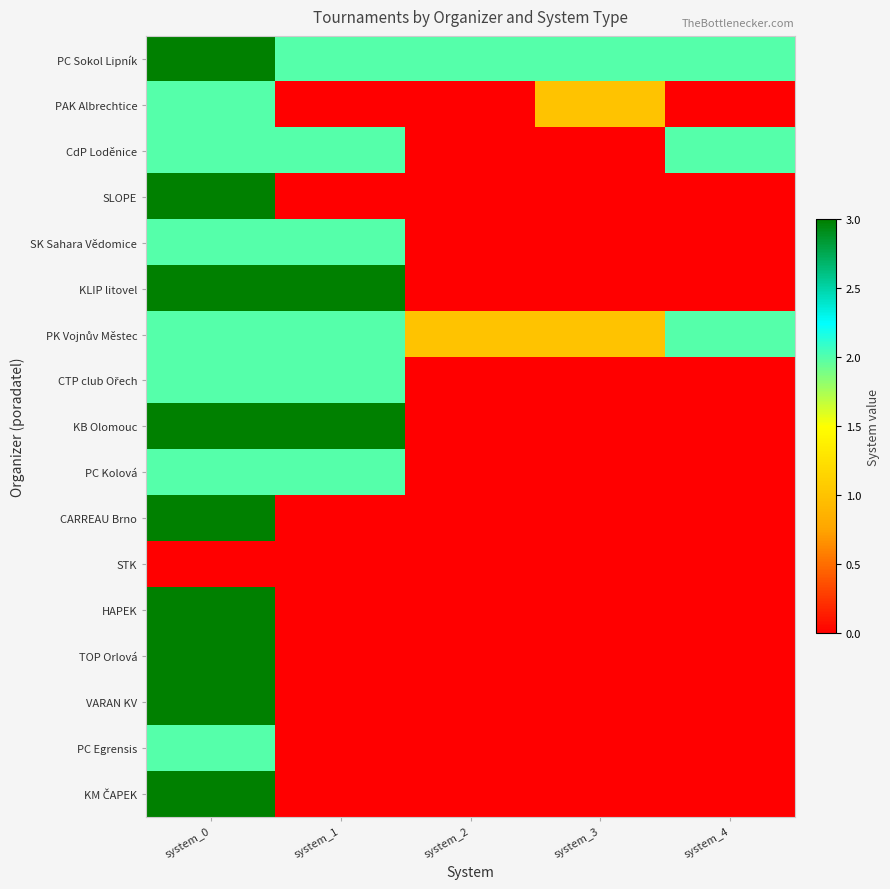

Count the number of data series in this chart.

17